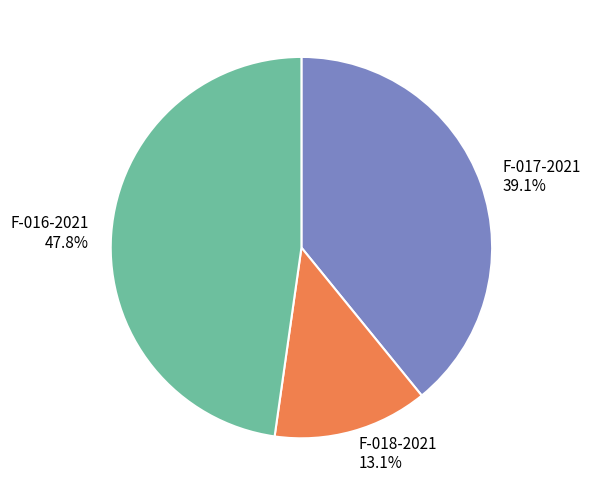

Count the number of slices in the pie.

3